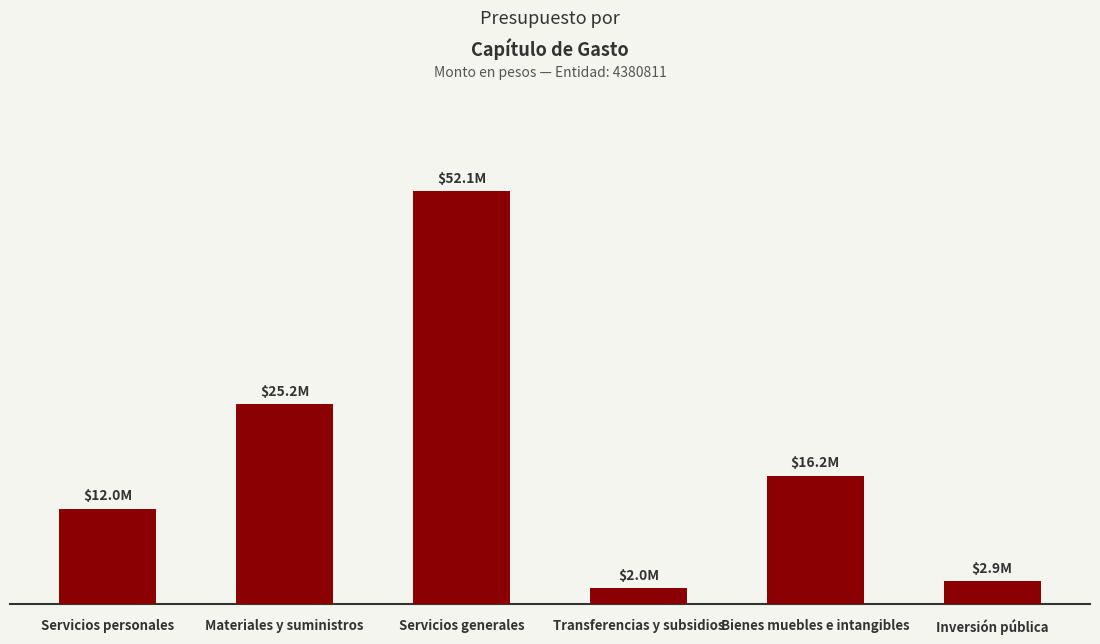

Reading left to right, list all the values displayed in this chart.

12013700.0	25220109.0	52064804.6	2000000.0	16193578.5	2859551.0